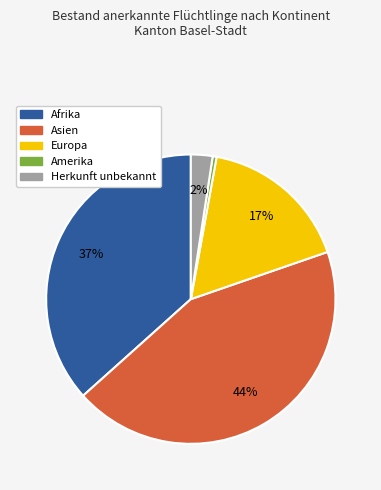

What percentage is the Asien slice, to the nearest percent?

44%